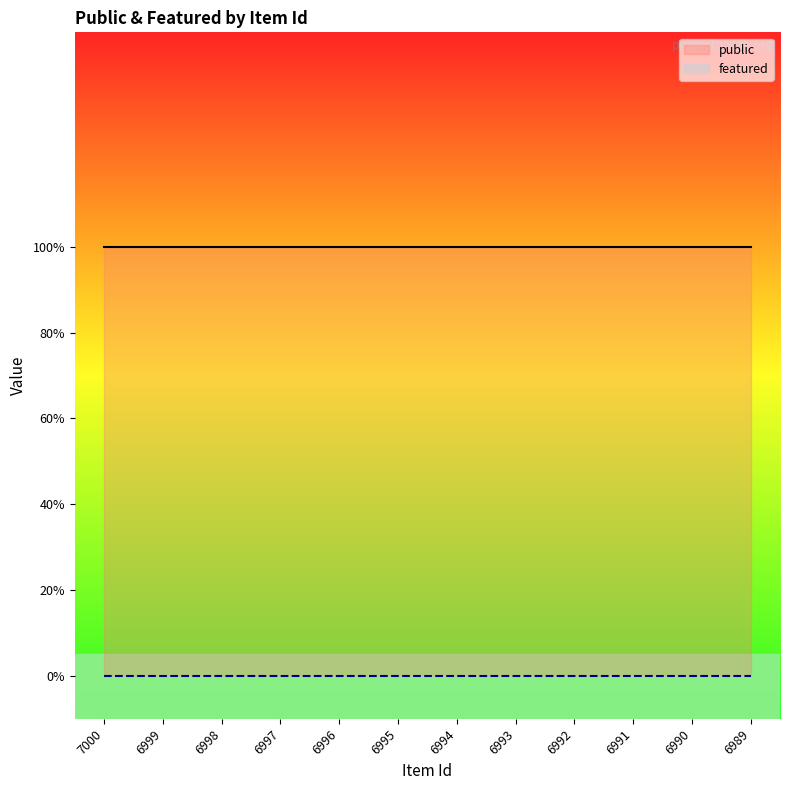

At which label is featured closest to 0?

7000